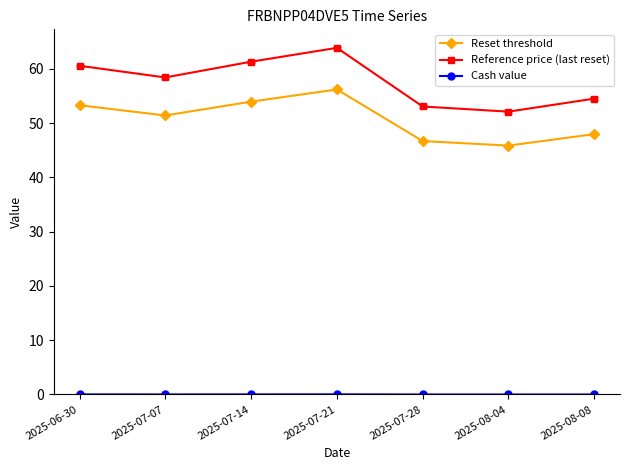

Is this an area chart (filled region under the line)?

No